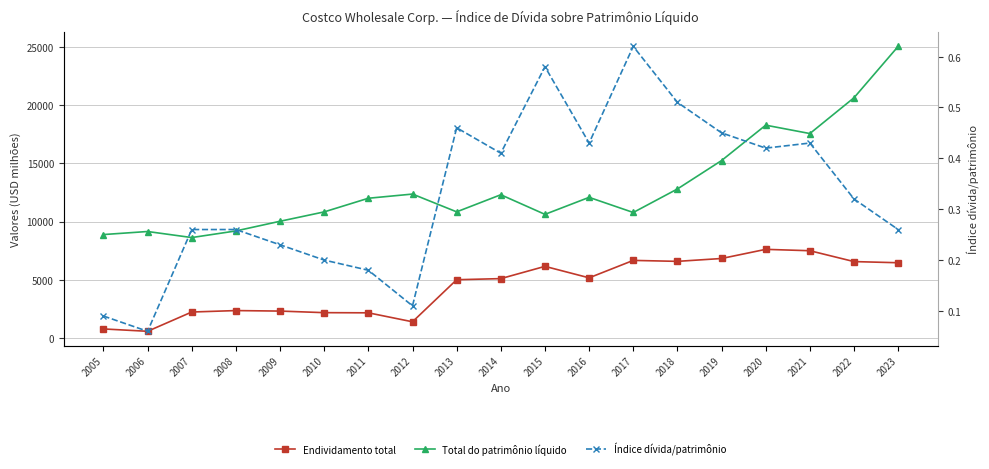

What is the difference between the maximum and minimum values in the Índice dívida/patrimônio series?

0.6